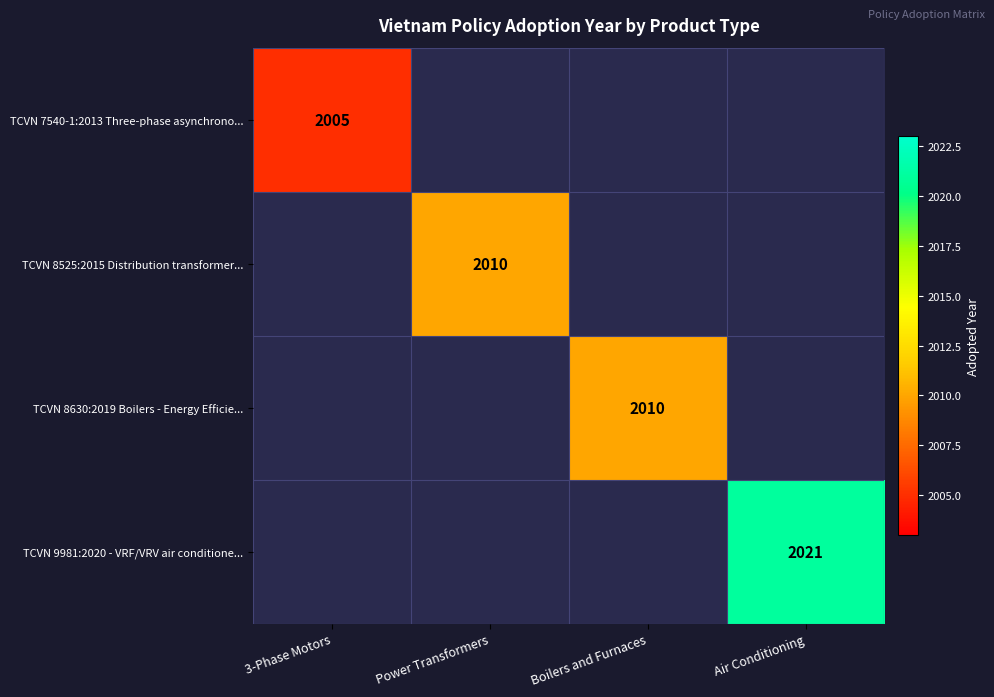

True or false: TCVN 8630:2019 Boilers - Energy Efficie... has a value of 508.1 at Boilers and Furnaces.

False